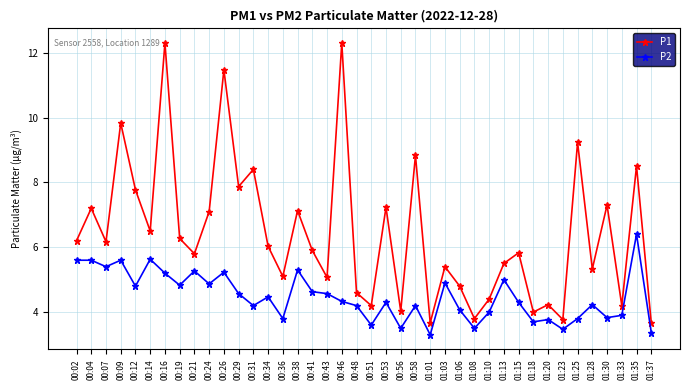

Which series changed the most between 00:29 and 00:43?

P1